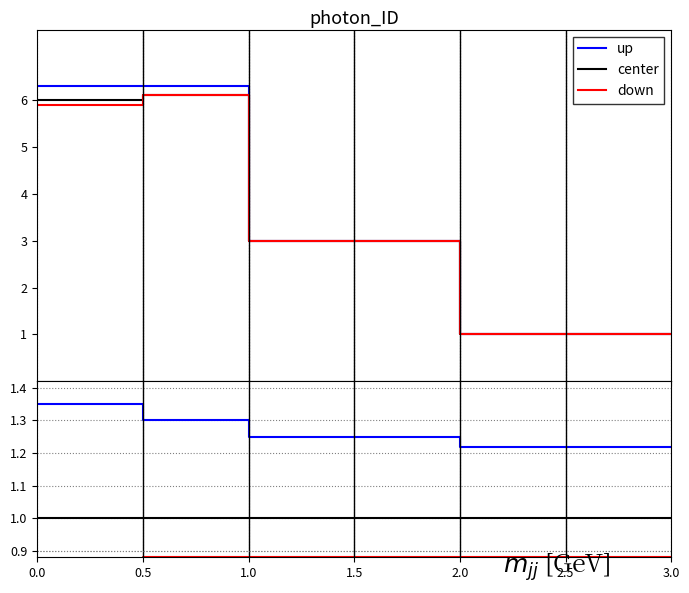

What is the maximum value for center?

1.0